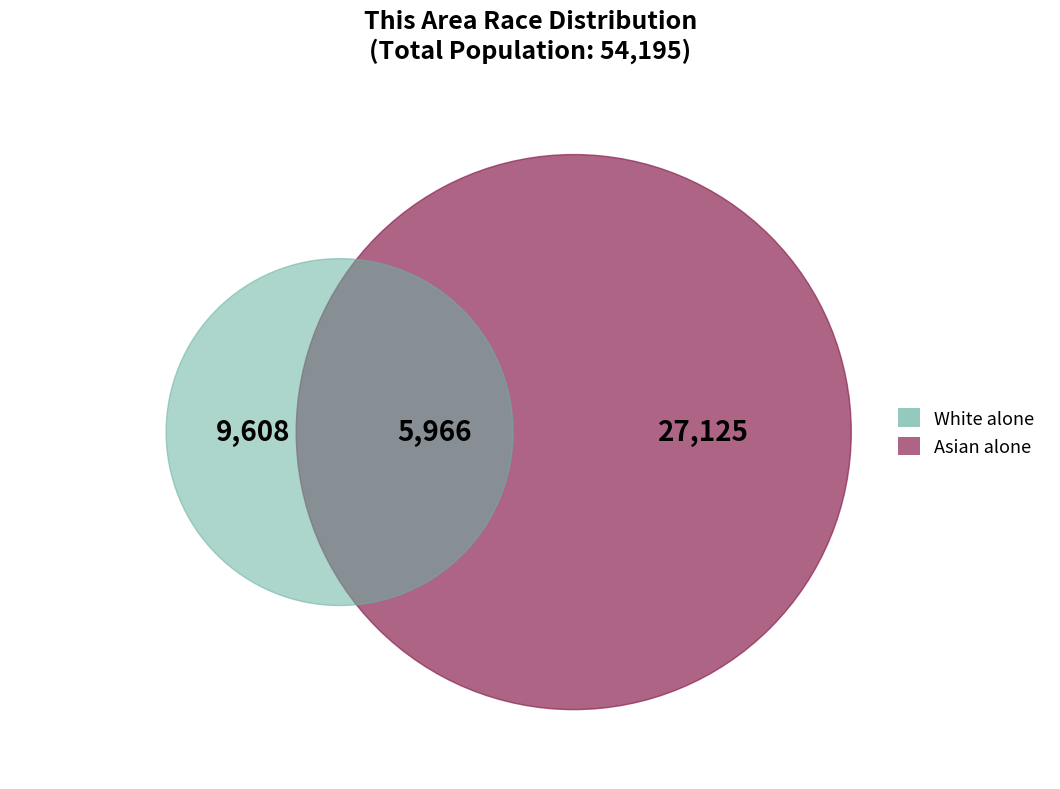

To the nearest percent, what percentage of the pie is White alone?

29%